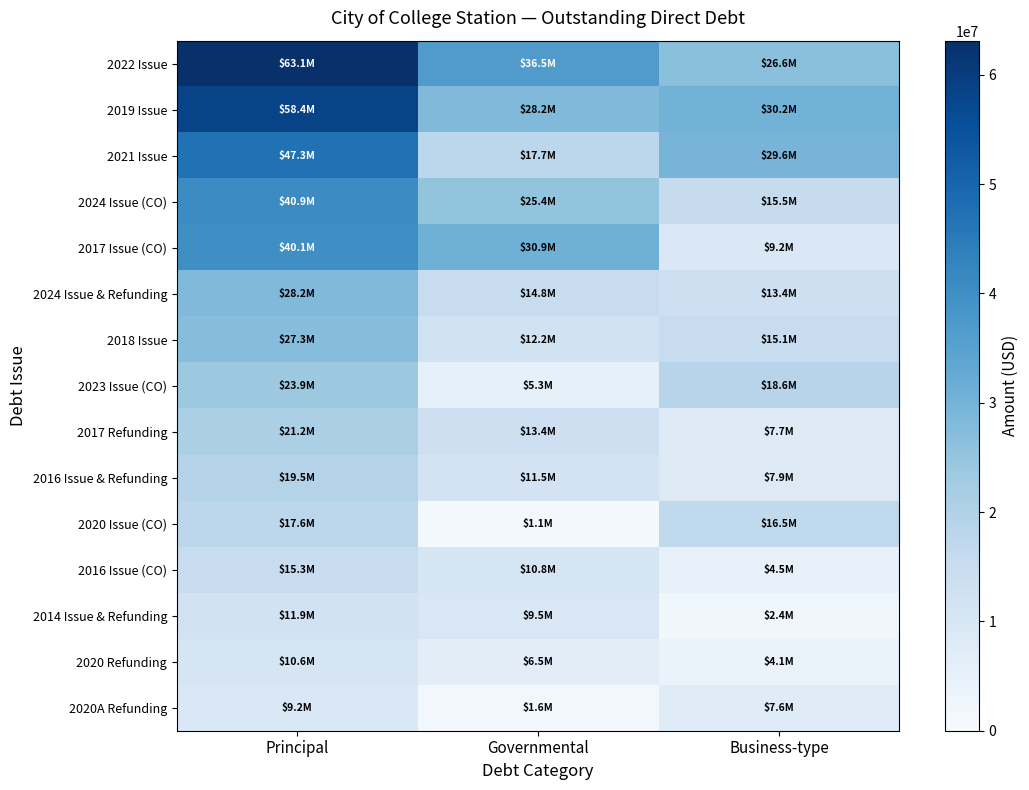

List the series in order of their peak value, highest first.

2022 Issue, 2019 Issue, 2021 Issue, 2024 Issue (CO), 2017 Issue (CO), 2024 Issue & Refunding, 2018 Issue, 2023 Issue (CO), 2017 Refunding, 2016 Issue & Refunding, 2020 Issue (CO), 2016 Issue (CO), 2014 Issue & Refunding, 2020 Refunding, 2020A Refunding